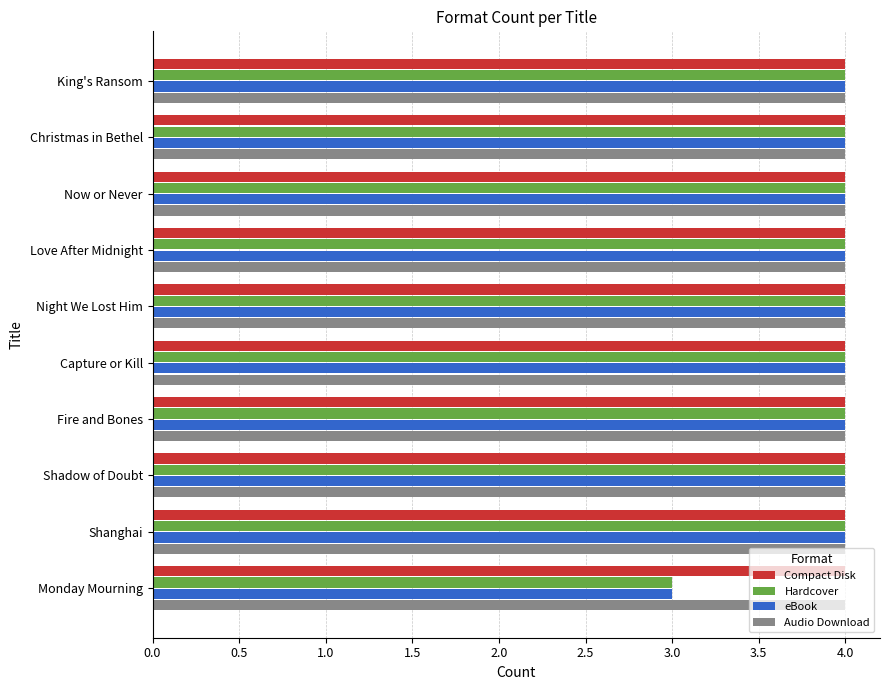

The eBook series shows 1 at Love After Midnight. True or false?

False